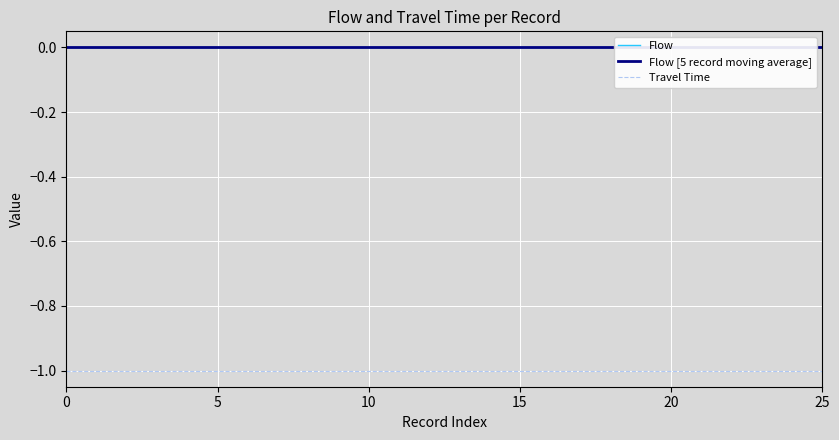

The value of Travel Time at 0 is -2. True or false?

False